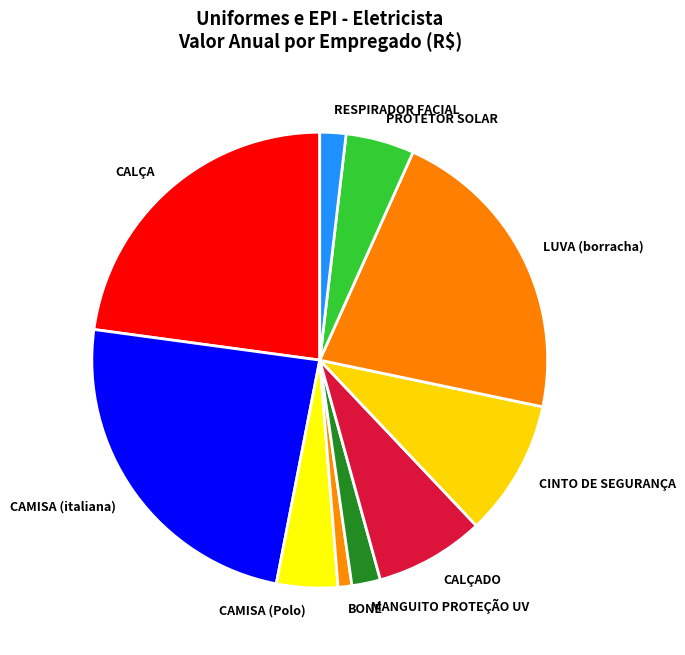

What is the ratio of the value at BONÉ to the value at MANGUITO PROTEÇÃO UV?

0.5